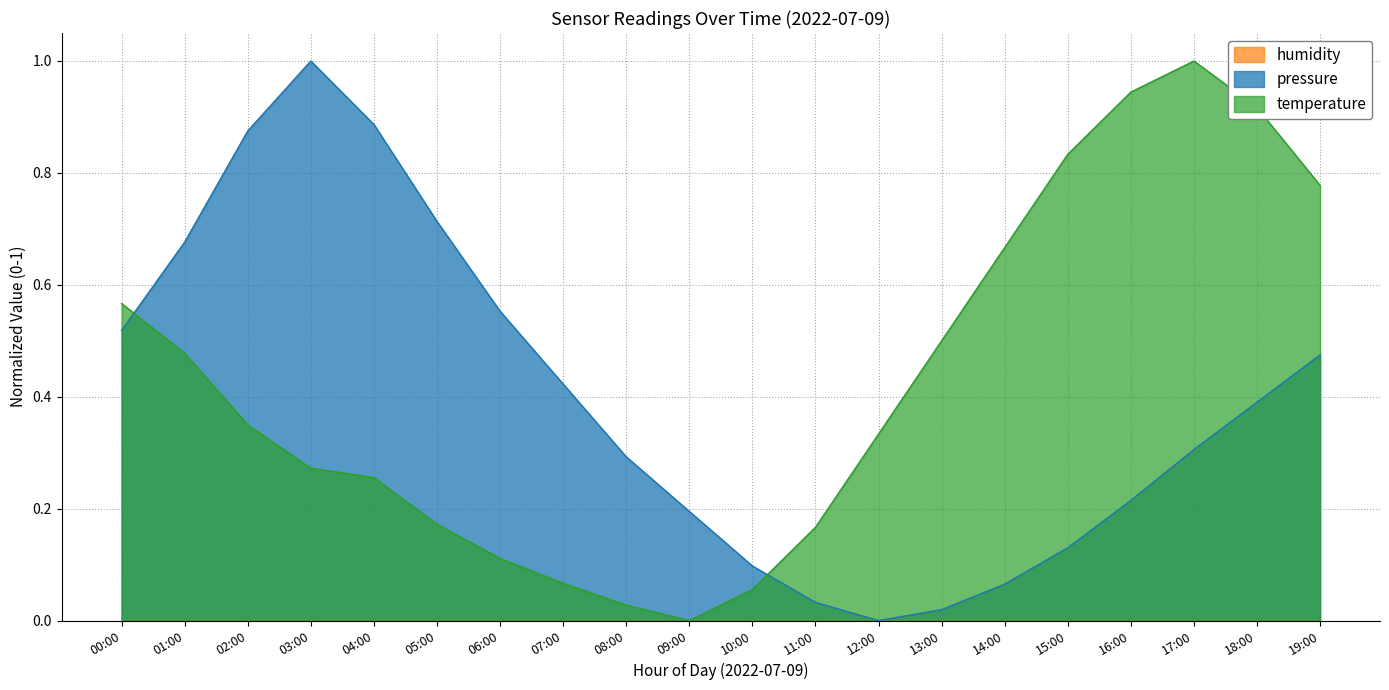

How many values in pressure are above zero?

19